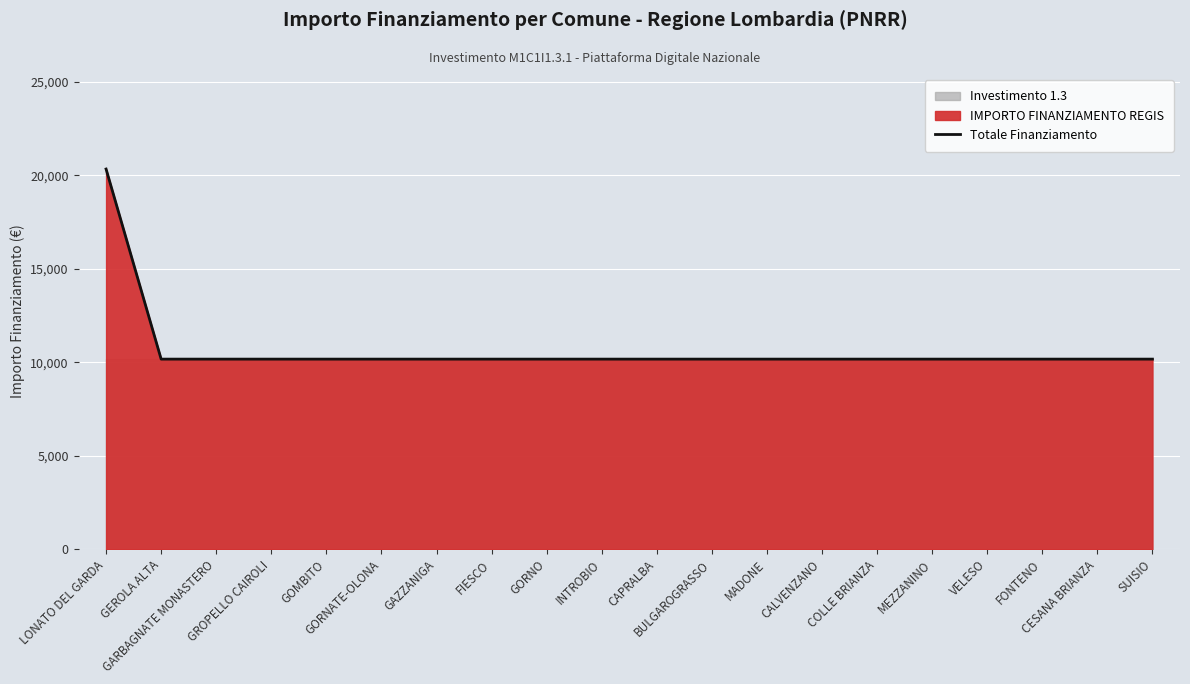

True or false: the data has more than 2 interior local peaks.

False